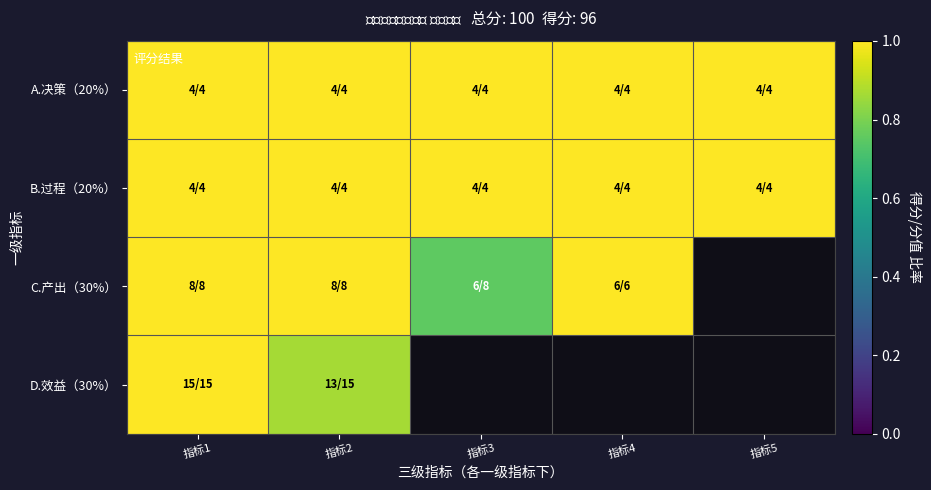

How many data points does each series have?

5